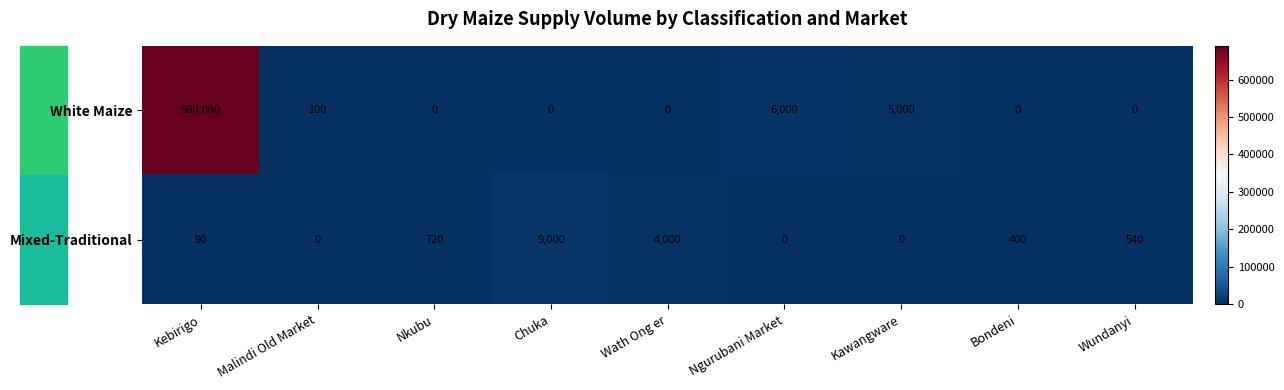

How many categories are shown in the chart?

9